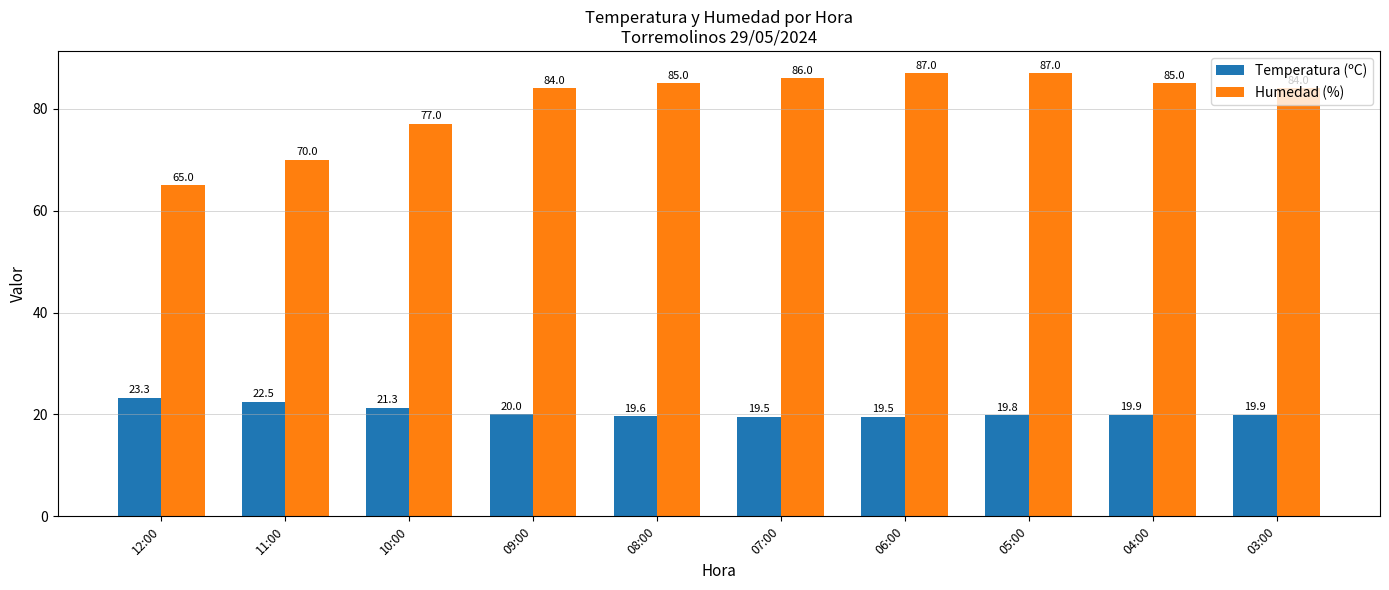

True or false: Humedad (%) has a value of 46.9 at 06:00.

False